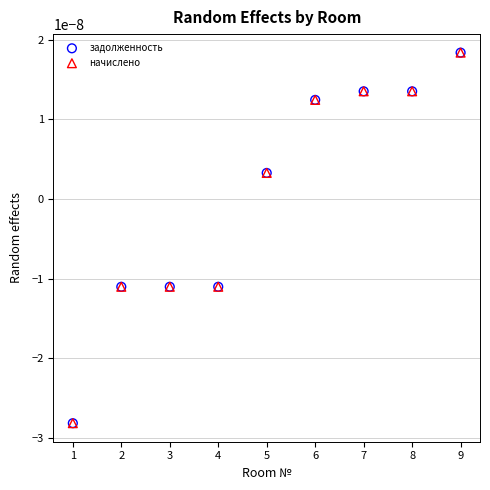

What are all the series names shown in the legend?

задолженность, начислено